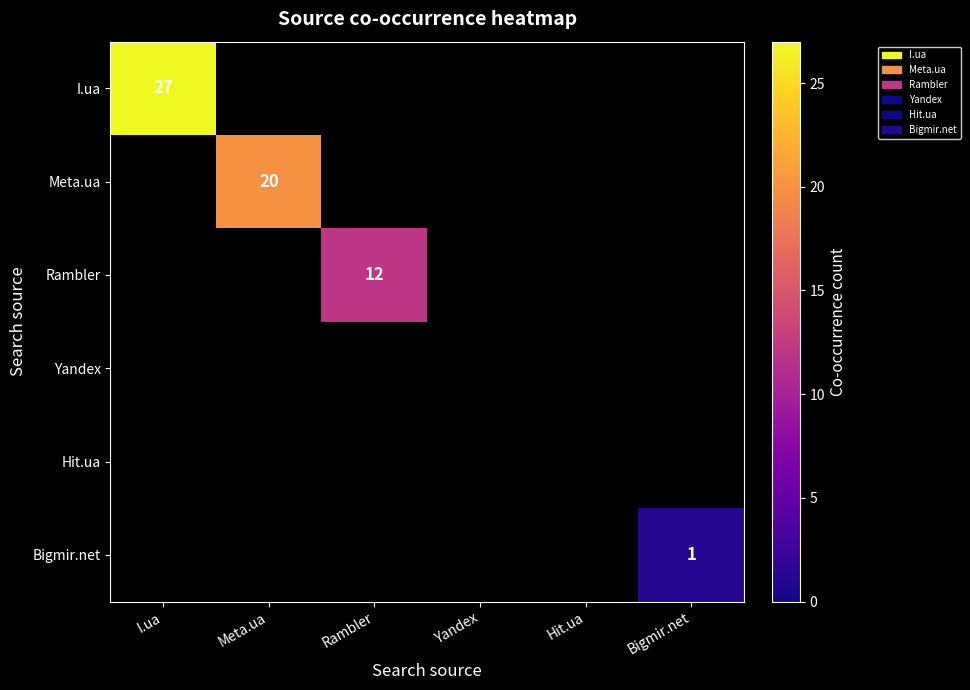

True or false: Rambler has a value of 12 at Rambler.

True